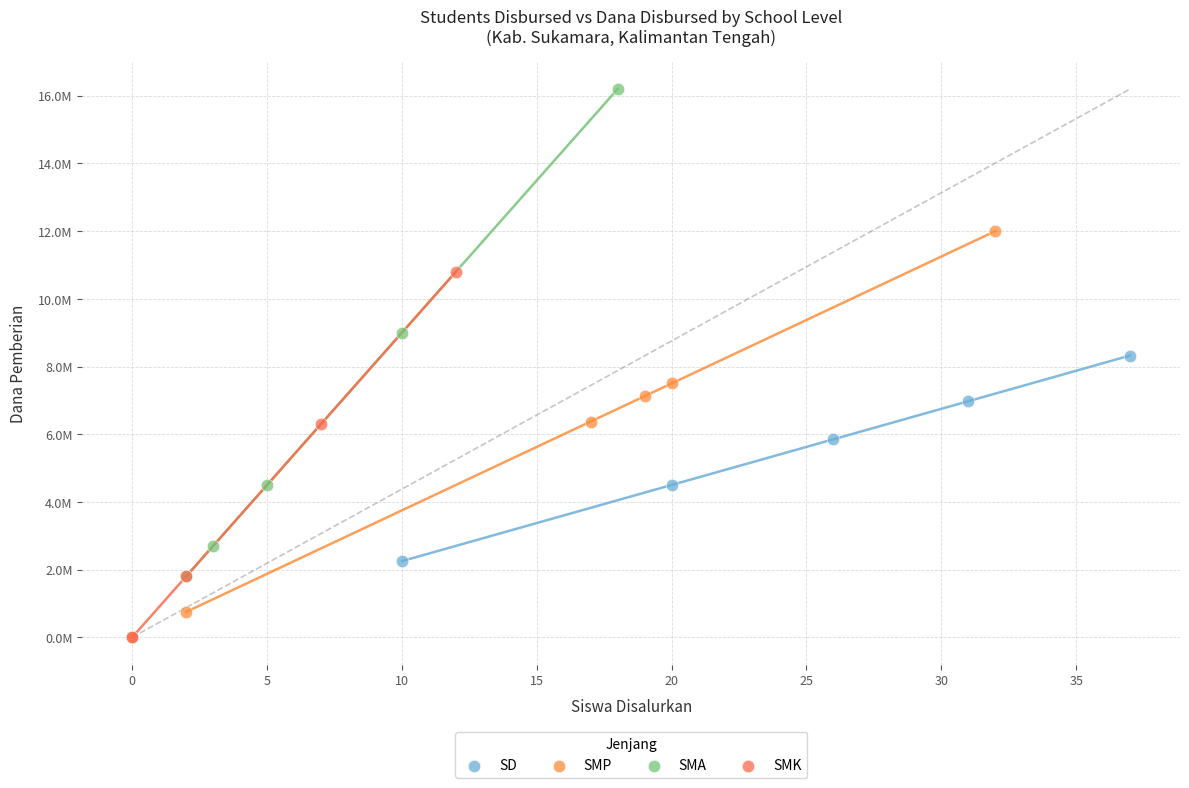

Which series contains the highest Y value?

SMA